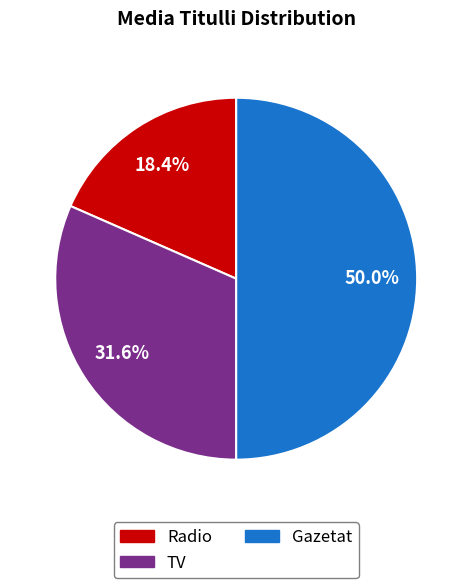

How many segments does this pie chart have?

3